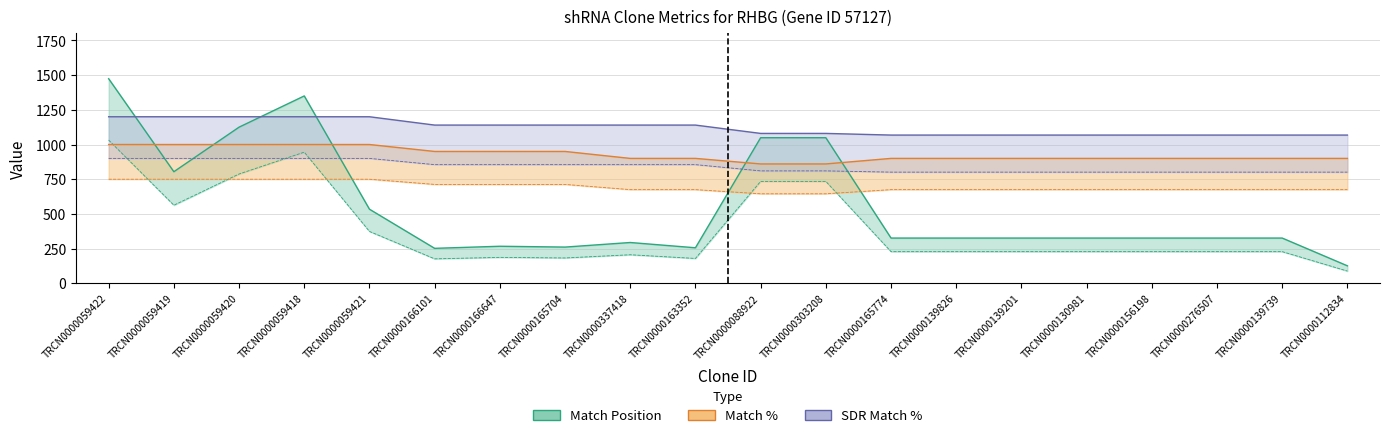

At which label does SDR Match % reach its peak?

TRCN0000059422